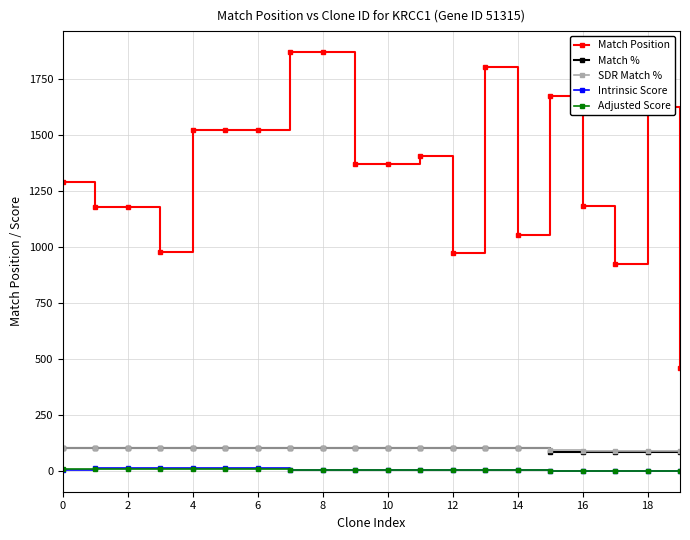

At how many categories does at least one series exceed 1028?

16